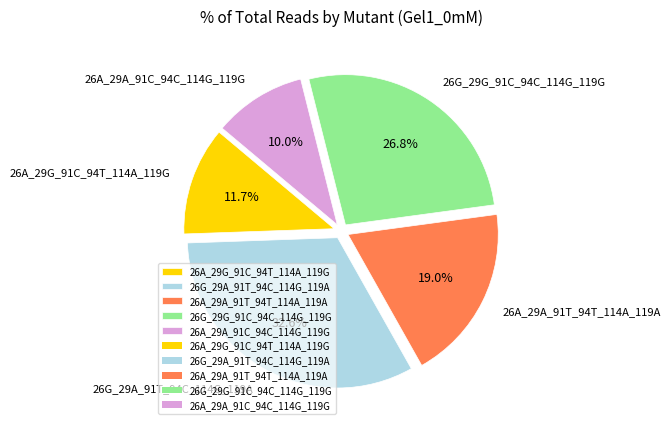

Count the number of slices in the pie.

5